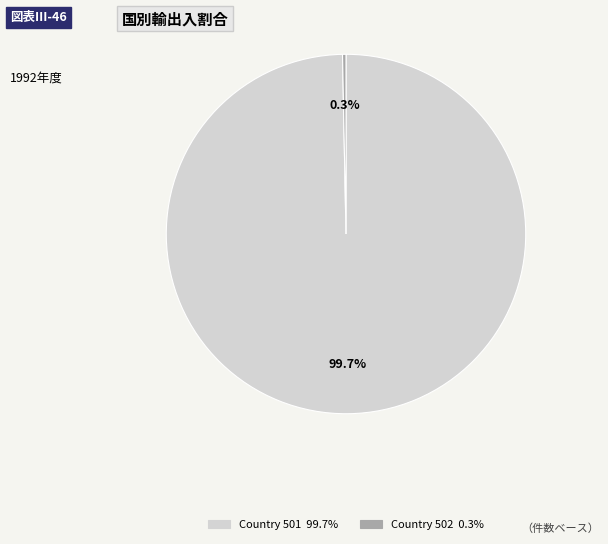

Is there any slice that represents more than half of the pie?

Yes